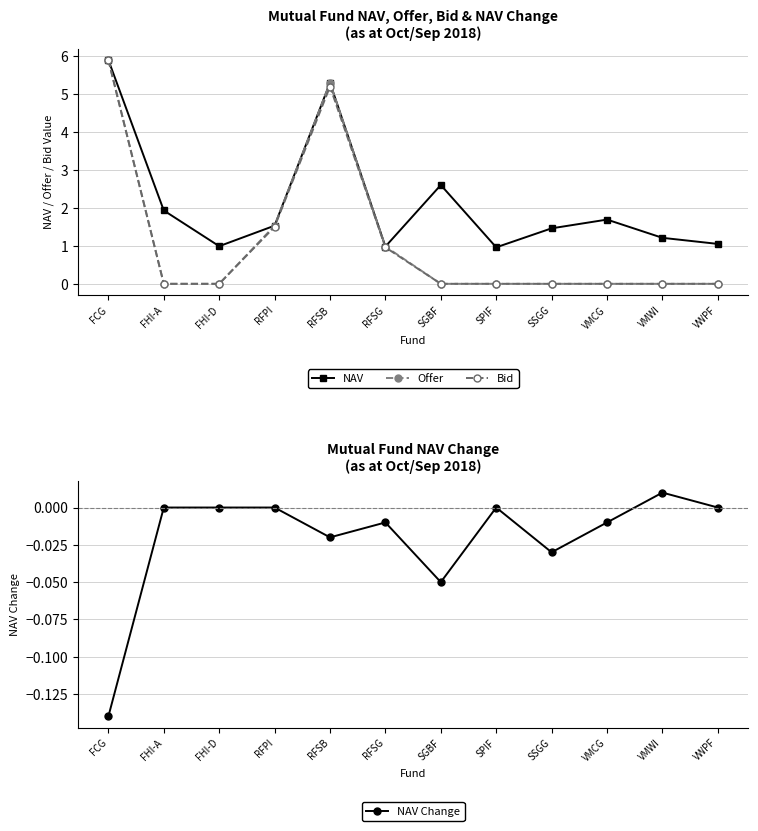

What is the difference between the second highest and minimum values in the NAV series?

4.3